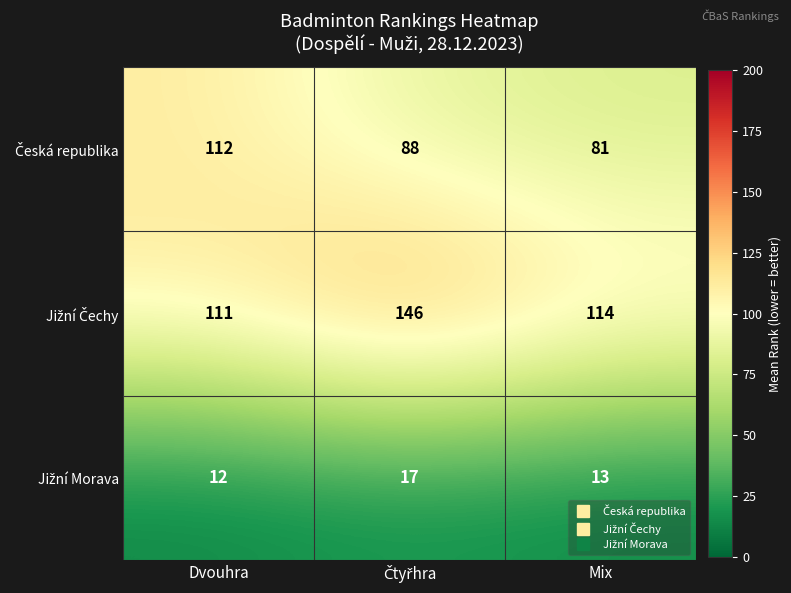

What is the difference between the highest and lowest values at Dvouhra?

100